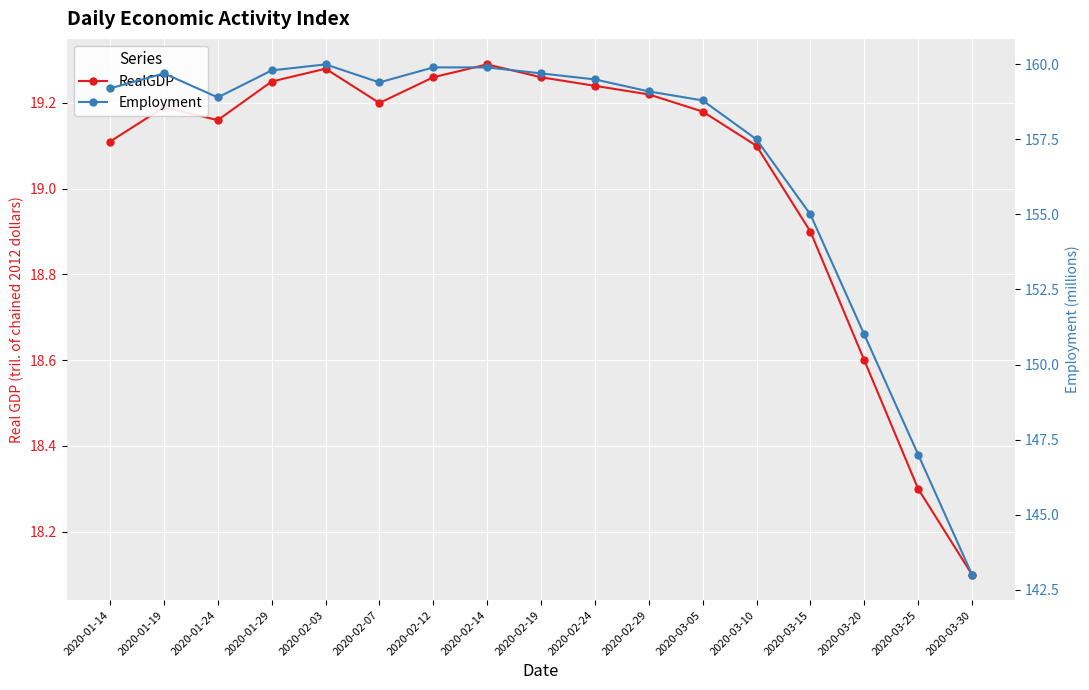

What are all the series names shown in the legend?

RealGDP, Employment